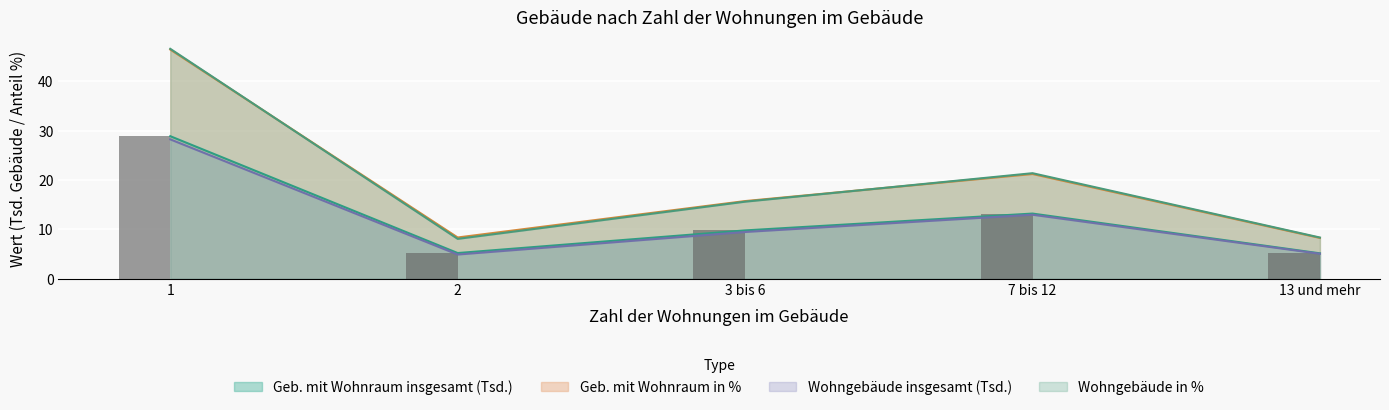

What is the value of the Geb. mit Wohnraum insgesamt bar at the 3rd from the left?

9.8